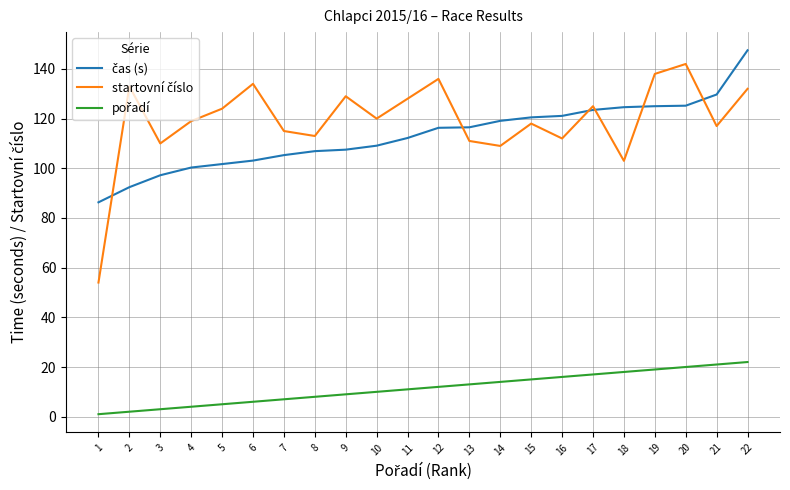

What is the greatest value displayed?

147.5